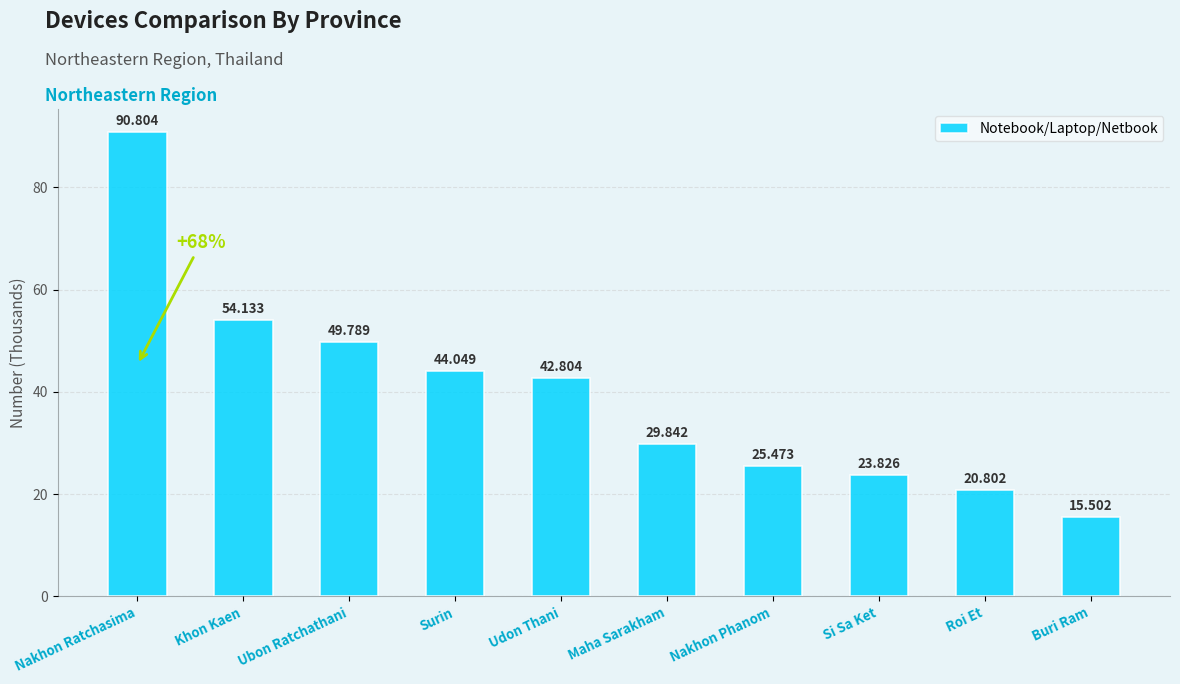

List the labels in order of value, smallest first.

Buri Ram, Roi Et, Si Sa Ket, Nakhon Phanom, Maha Sarakham, Udon Thani, Surin, Ubon Ratchathani, Khon Kaen, Nakhon Ratchasima